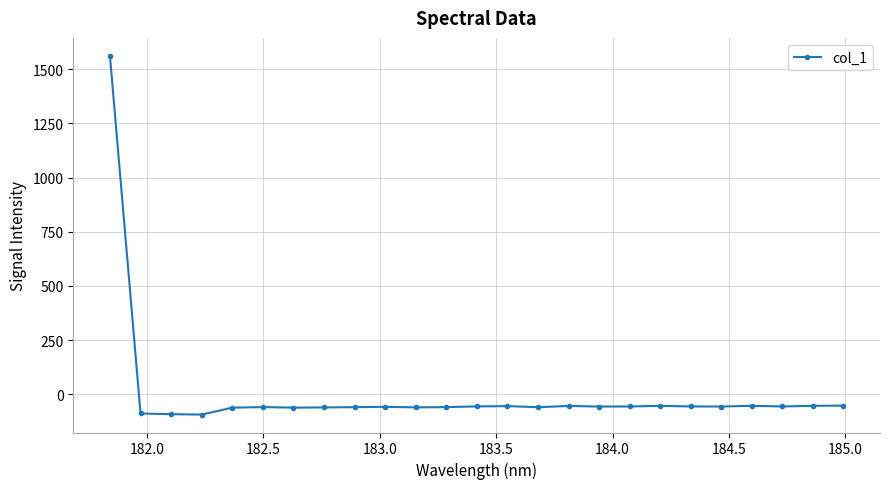

What is the value of the 11th point from the left?

-60.5